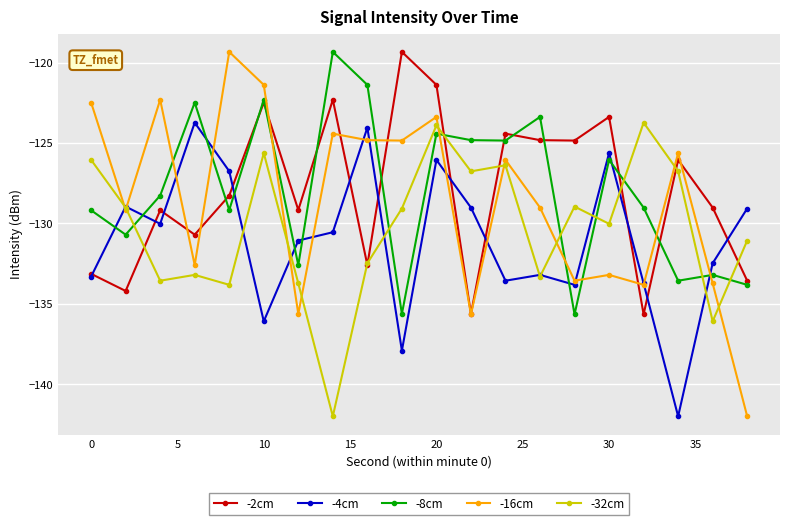

What is the maximum value for -4cm?

-123.7